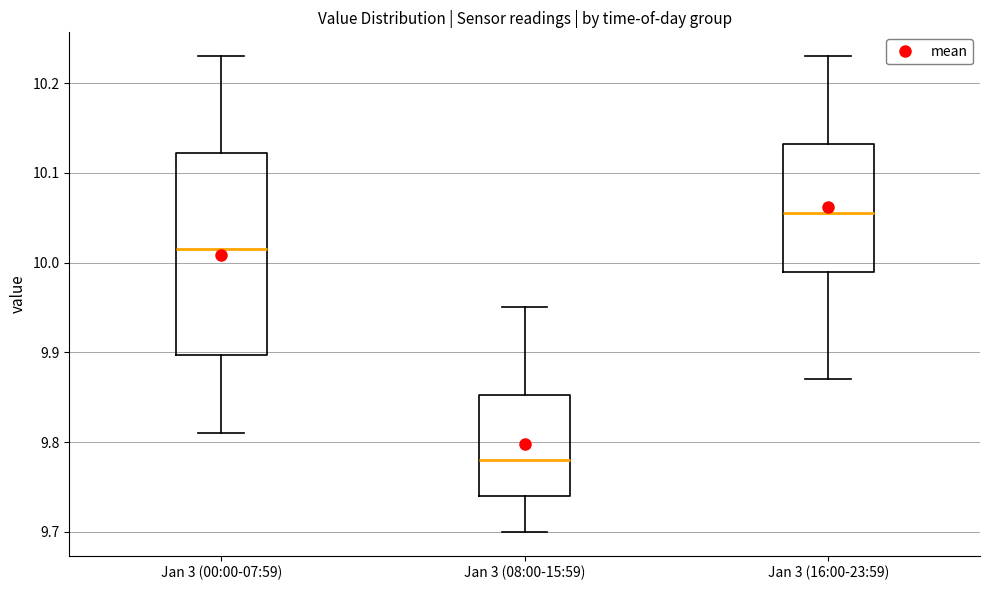

Which box has the lowest median line?

Jan 3 (08:00-15:59)